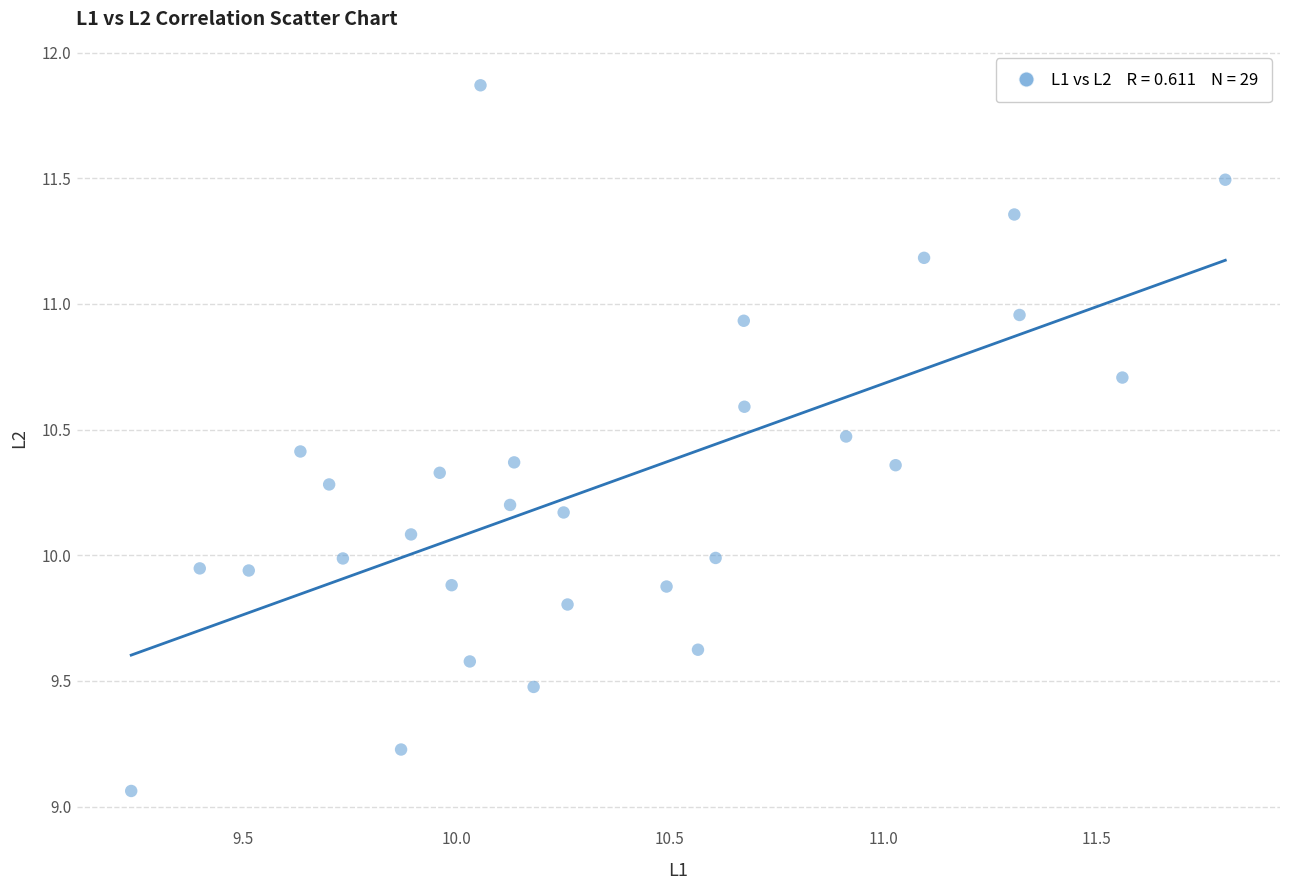

What is the range of Y values (max minus min)?

2.8